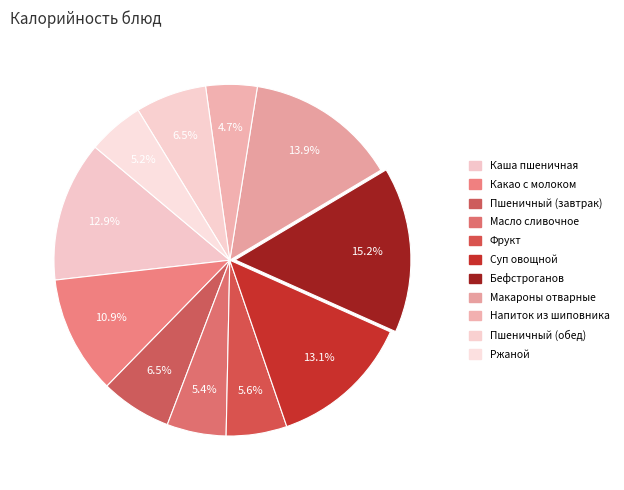

What percentage do Макароны отварные and Ржаной together represent?

19.1%